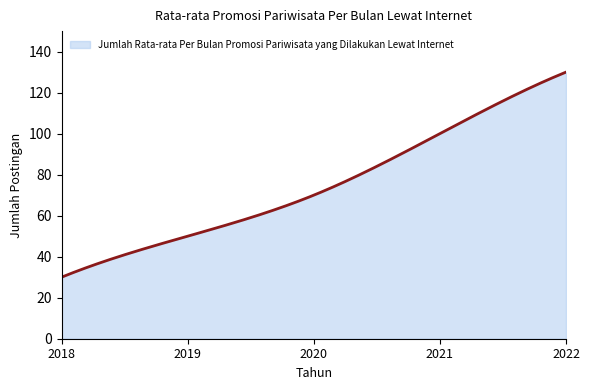

What is the difference between the maximum and minimum values?

100.0